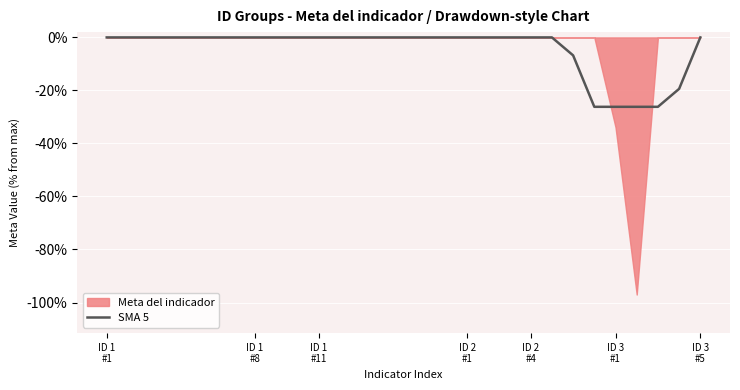

Between 19 and 18, which is larger?

19